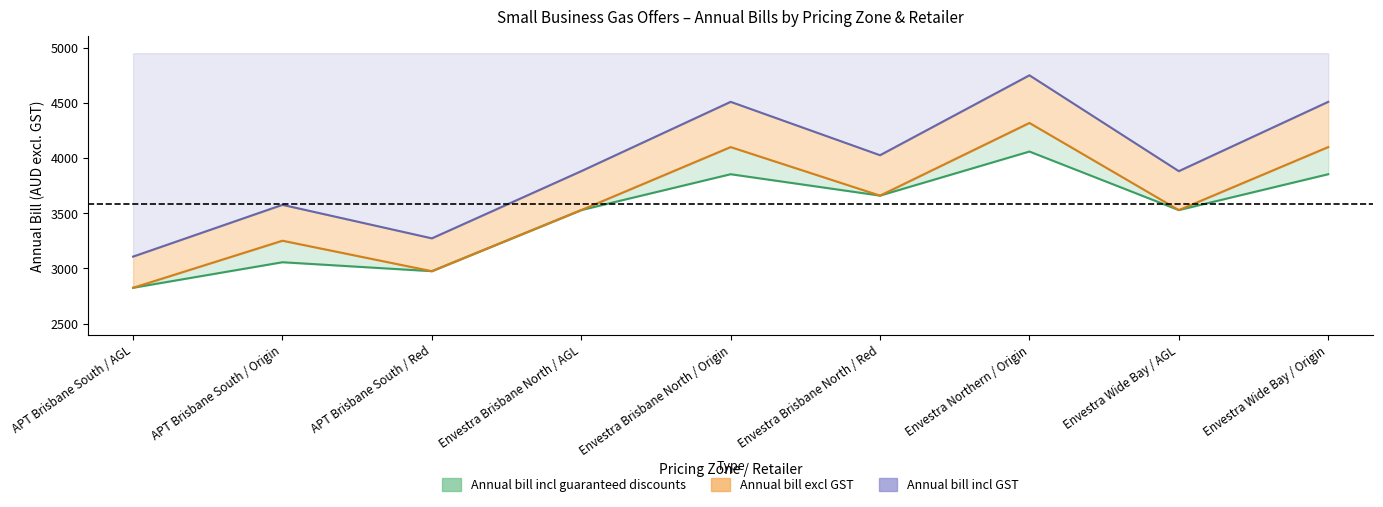

True or false: Annual bill incl GST and Annual bill excl GST intersect in this chart.

False